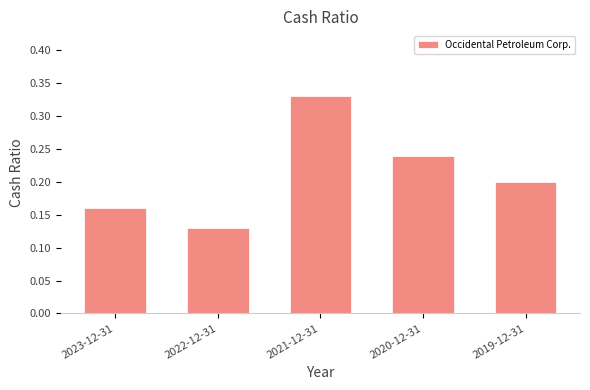

Rank the categories by value from highest to lowest.

2021-12-31, 2020-12-31, 2019-12-31, 2023-12-31, 2022-12-31